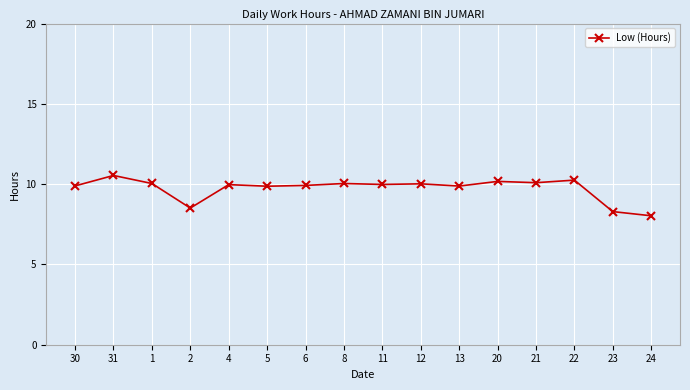

How many distinct data groups are displayed?

1